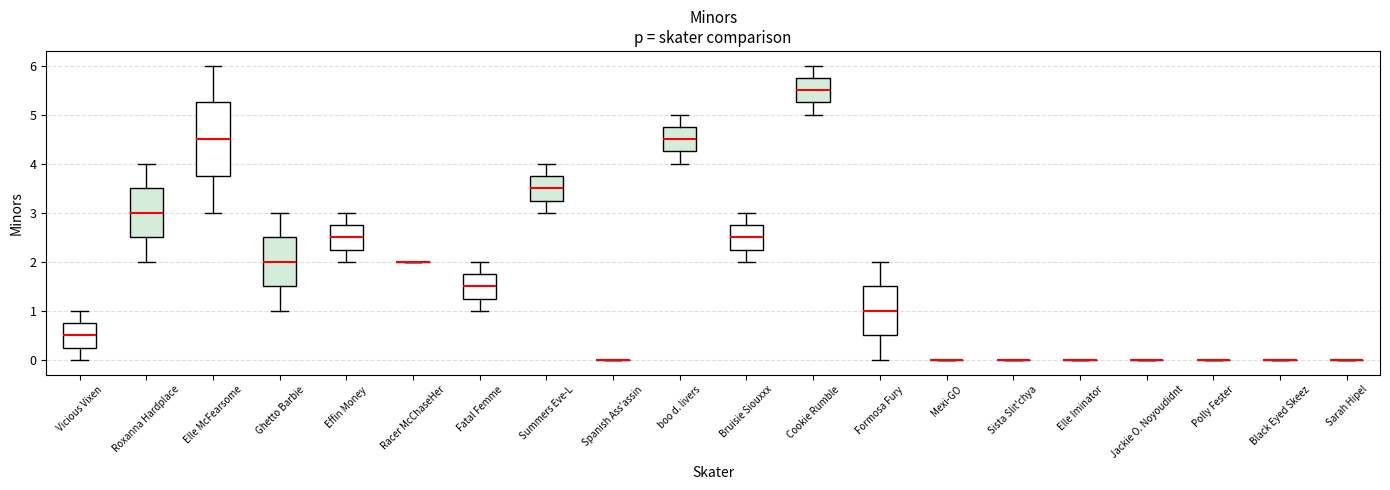

Reading left to right, read every box against the y-axis: the position of its median line, the range the box covers, and the ends of its whiskers. The values are not printed on the chart, so give them approximately, as read against the axis.

Vicious Vixen: median 0.5, box 0.3 to 0.8, whiskers 0.0 to 1.0
Roxanna Hardplace: median 3.0, box 2.5 to 3.5, whiskers 2.0 to 4.0
Elle McFearsome: median 4.5, box 3.8 to 5.3, whiskers 3.0 to 6.0
Ghetto Barbie: median 2.0, box 1.5 to 2.5, whiskers 1.0 to 3.0
Effin Money: median 2.5, box 2.3 to 2.8, whiskers 2.0 to 3.0
Racer McChaseHer: box collapsed to a line at 2.0, whiskers 2.0 to 2.0
Fatal Femme: median 1.5, box 1.3 to 1.8, whiskers 1.0 to 2.0
Summers Eve-L: median 3.5, box 3.3 to 3.8, whiskers 3.0 to 4.0
Spanish Ass'assin: box collapsed to a line at 0.0, whiskers 0.0 to 0.0
boo d. livers: median 4.5, box 4.3 to 4.8, whiskers 4.0 to 5.0
Bruisie Siouxxx: median 2.5, box 2.3 to 2.8, whiskers 2.0 to 3.0
Cookie Rumble: median 5.5, box 5.3 to 5.8, whiskers 5.0 to 6.0
Formosa Fury: median 1.0, box 0.5 to 1.5, whiskers 0.0 to 2.0
Mexi-GO: box collapsed to a line at 0.0, whiskers 0.0 to 0.0
Sista Slit'chya: box collapsed to a line at 0.0, whiskers 0.0 to 0.0
Elle Iminator: box collapsed to a line at 0.0, whiskers 0.0 to 0.0
Jackie O. Noyoudidnt: box collapsed to a line at 0.0, whiskers 0.0 to 0.0
Polly Fester: box collapsed to a line at 0.0, whiskers 0.0 to 0.0
Black Eyed Skeez: box collapsed to a line at 0.0, whiskers 0.0 to 0.0
Sarah Hipel: box collapsed to a line at 0.0, whiskers 0.0 to 0.0